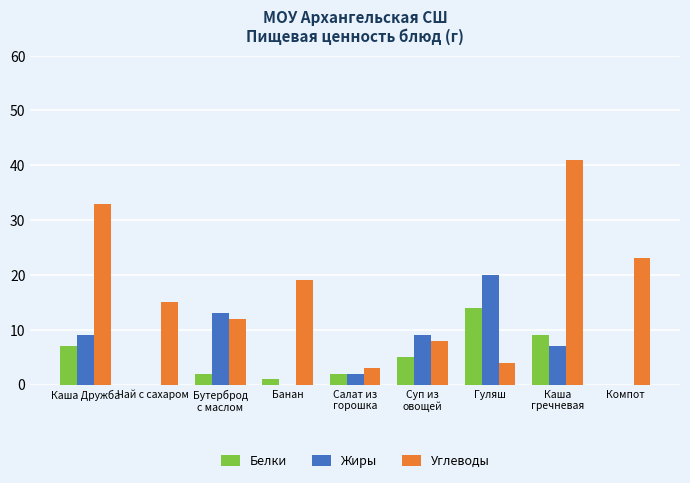

What is the total value across all series at Каша Дружба?

49